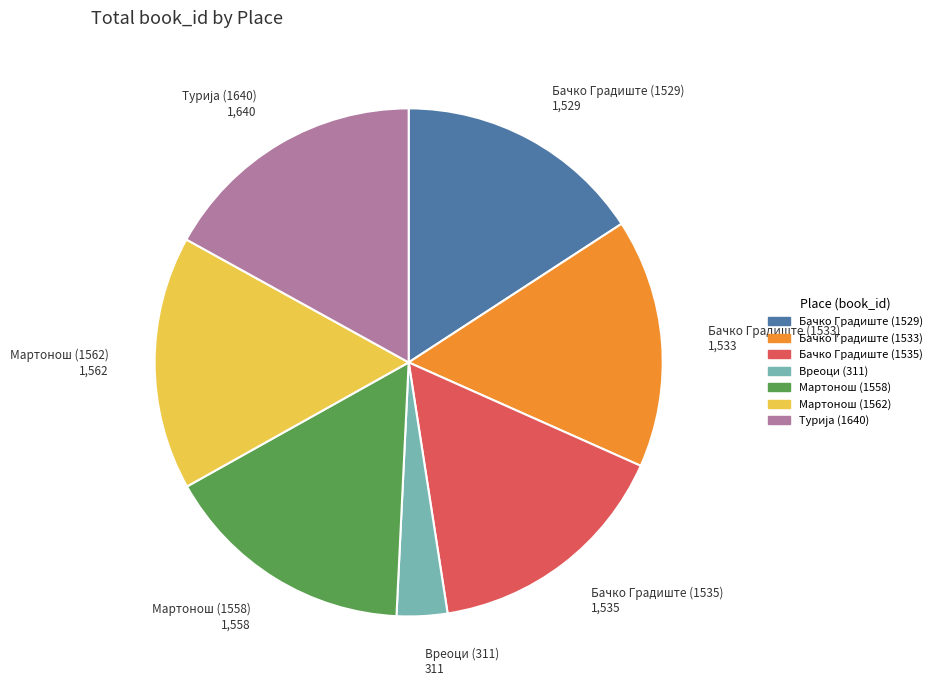

The Бачко Градиште (1529) 1,529 slice represents 7% of the pie. True or false?

False